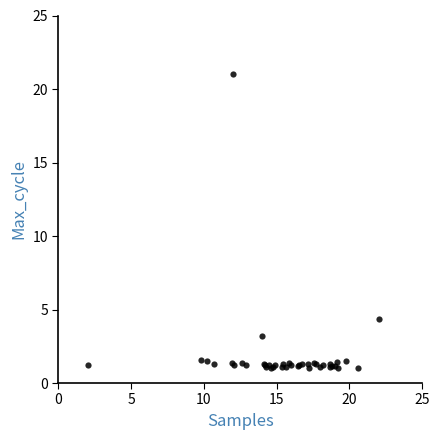

What Y value in the scatter plot is closest to 11?

4.4